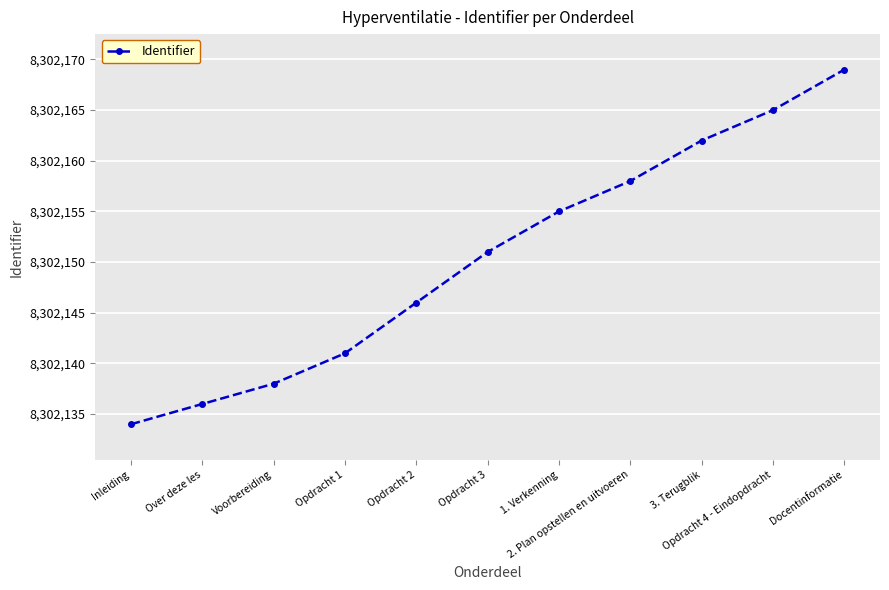

What is the change in value from Inleiding to 3. Terugblik?

+28